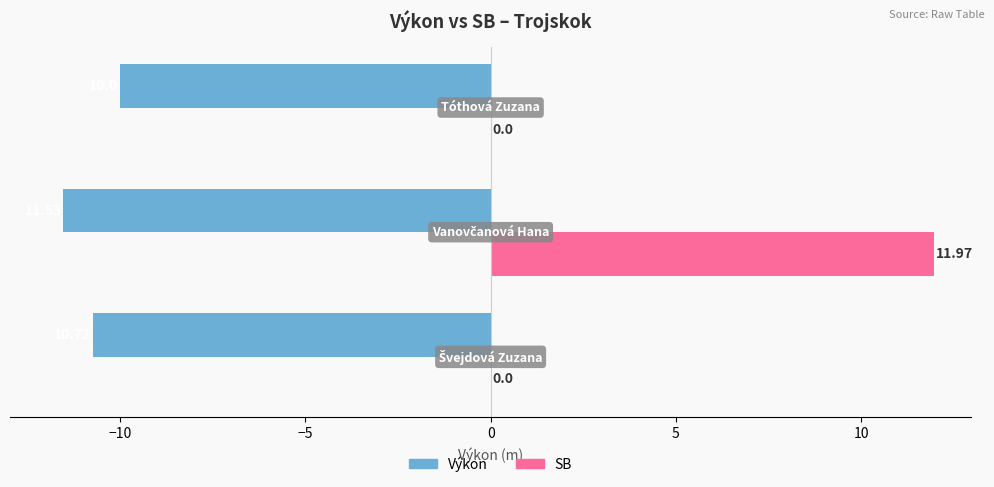

Which series has the largest total across all categories?

SB